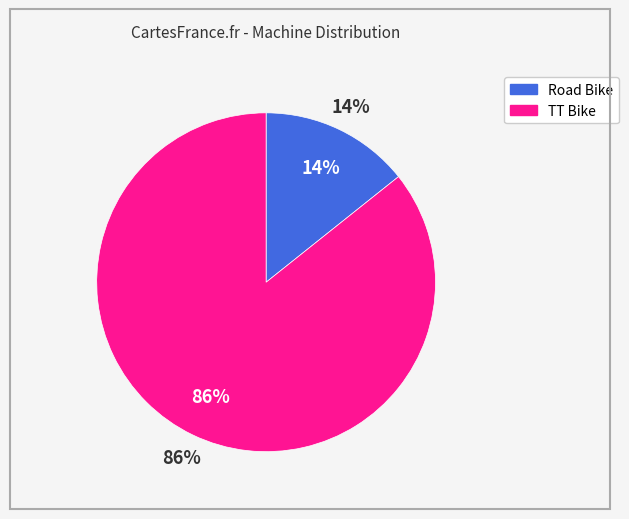

To the nearest percent, what is the combined percentage of TT Bike and Road Bike?

100%